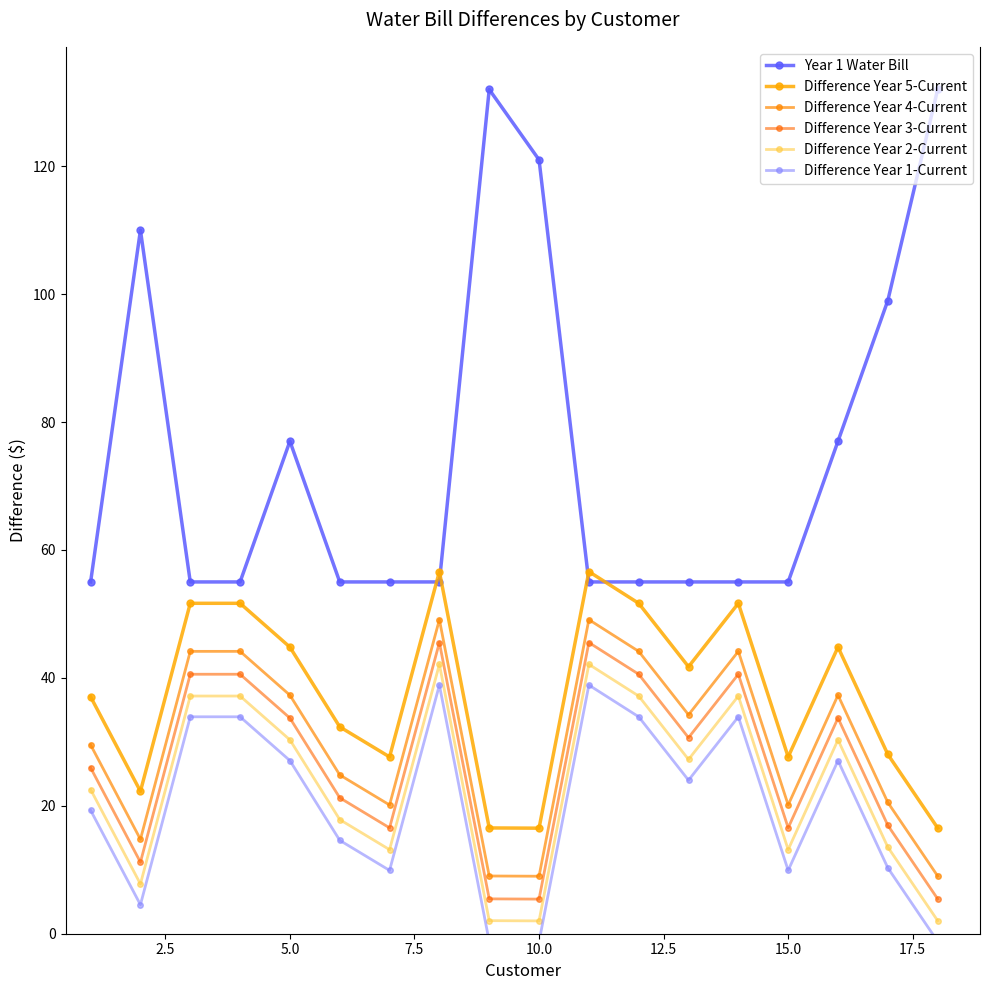

Is this an area chart (filled region under the line)?

No